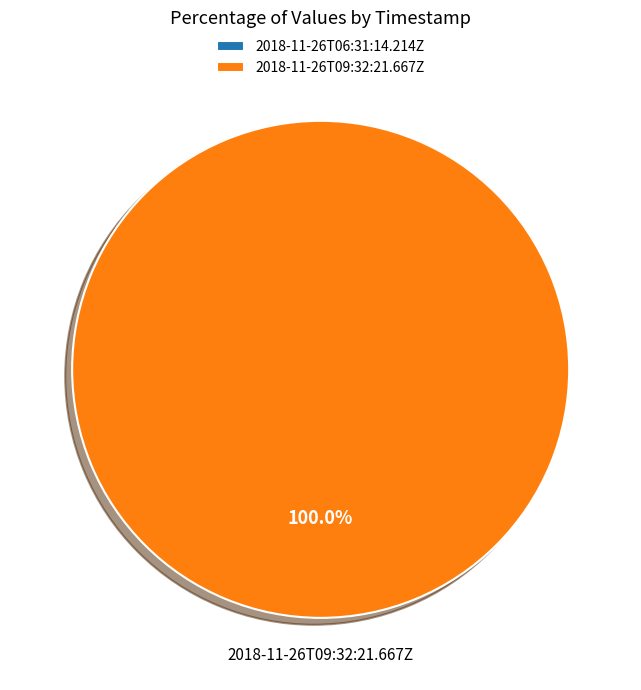

Rank the categories by value from highest to lowest.

2018-11-26T09:32:21.667Z, 2018-11-26T06:31:14.214Z